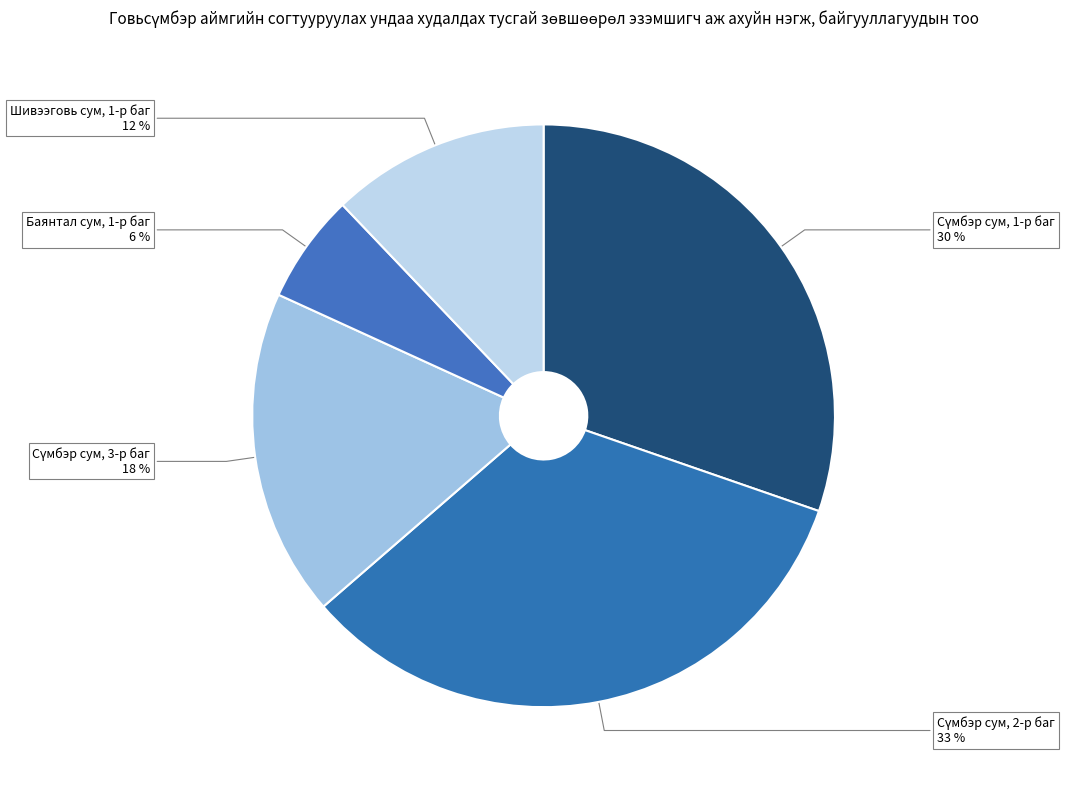

Count the number of slices in the pie.

5